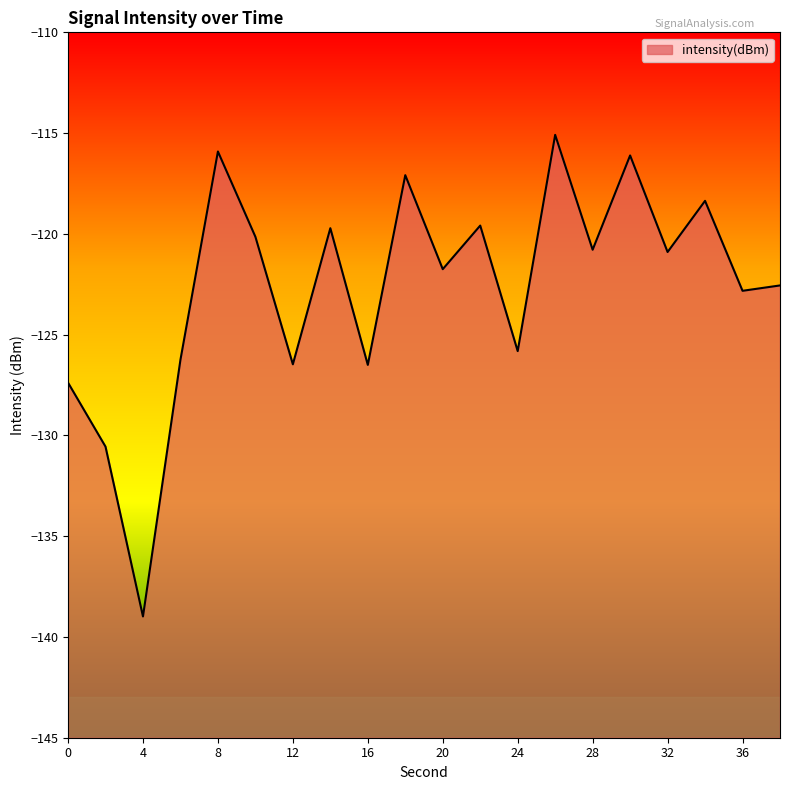

What is the difference between the second highest and second lowest values?

14.6